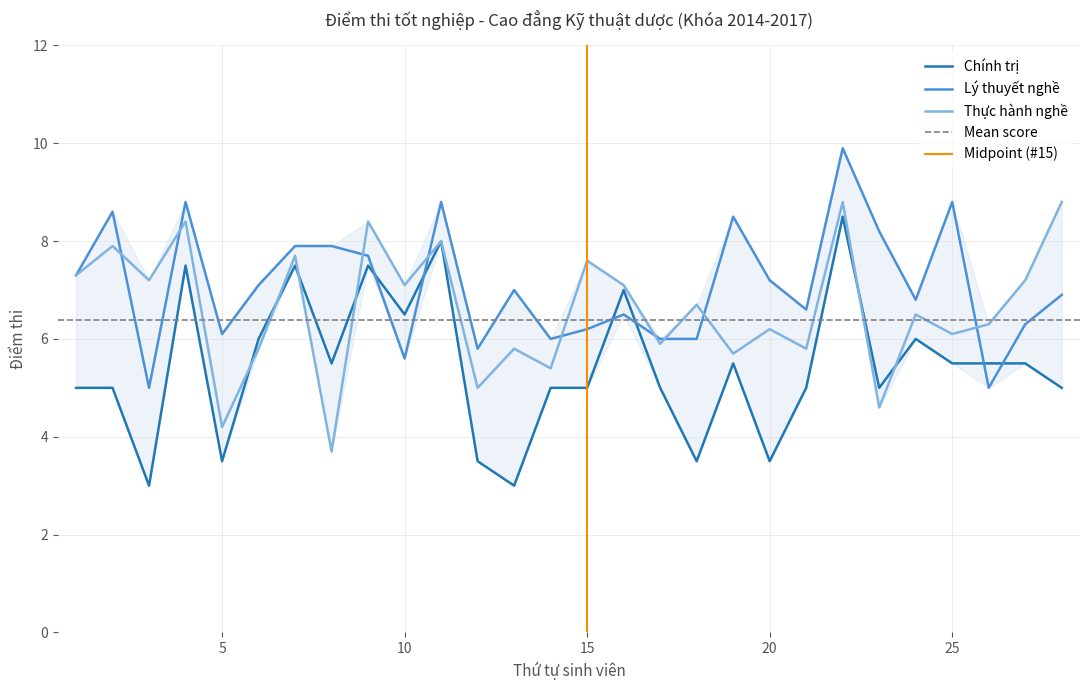

What is the difference between the maximum and minimum values in the Thực hành nghề series?

5.1